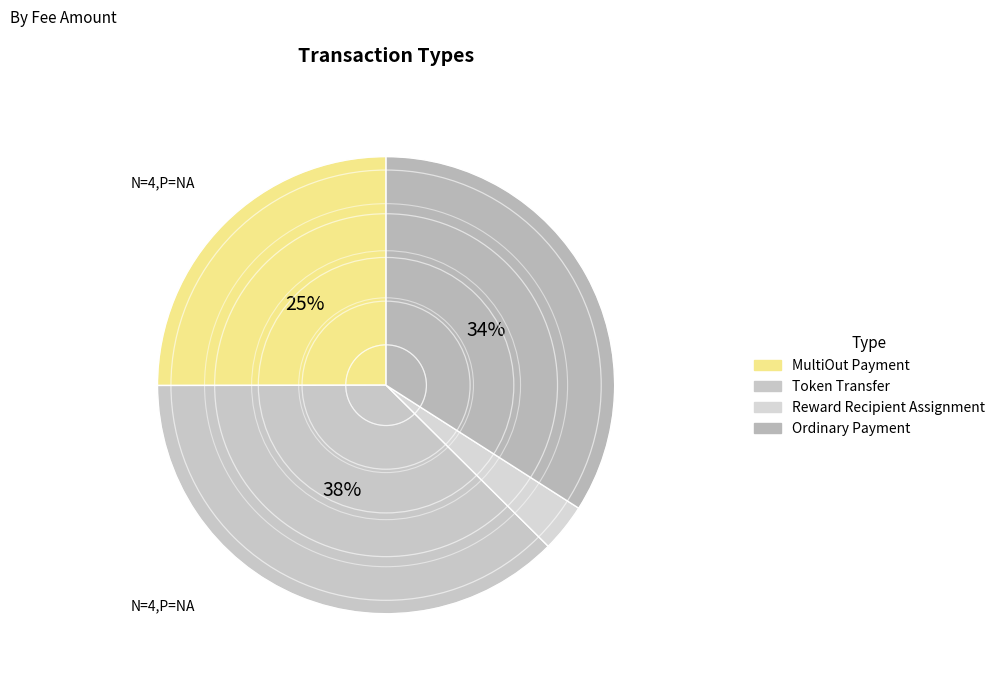

To the nearest percent, what is the average slice percentage?

25%